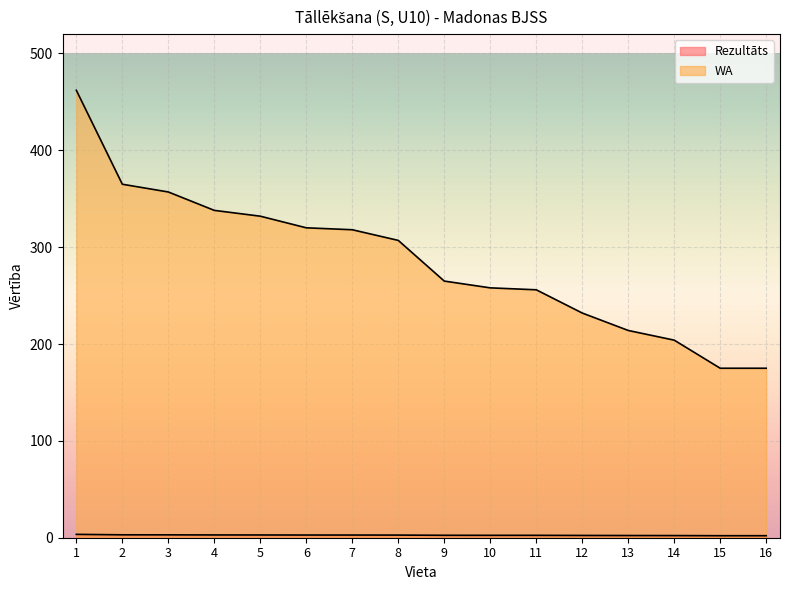

At which label is Rezultāts closest to 2?

15